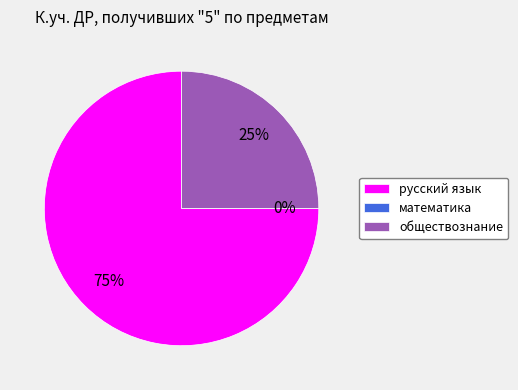

Does русский язык account for over 50% of the chart?

Yes